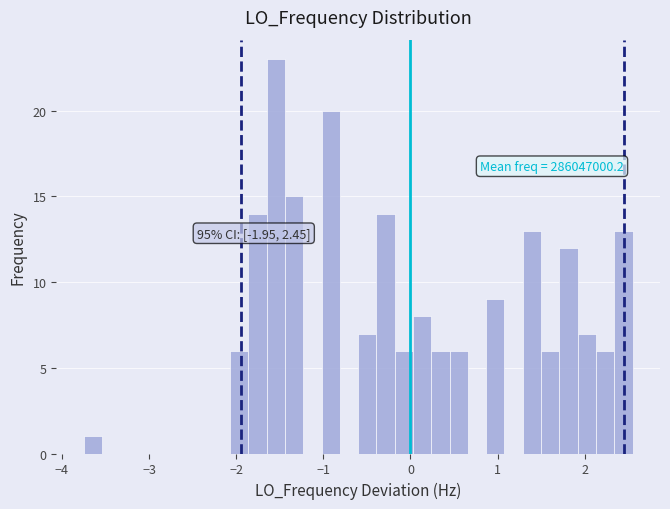

Around what value on the x-axis is the tallest bar? Give the approximate position of its centre, as read against the axis.

-1.5